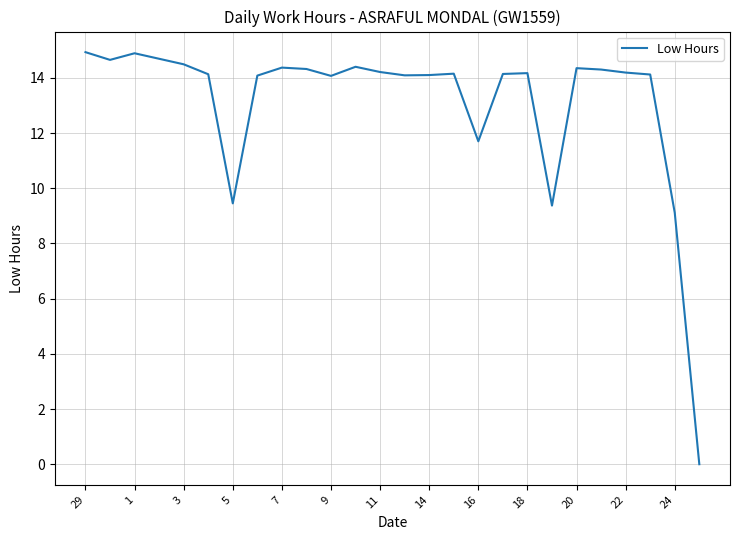

What is the difference between the maximum and minimum values?

14.9